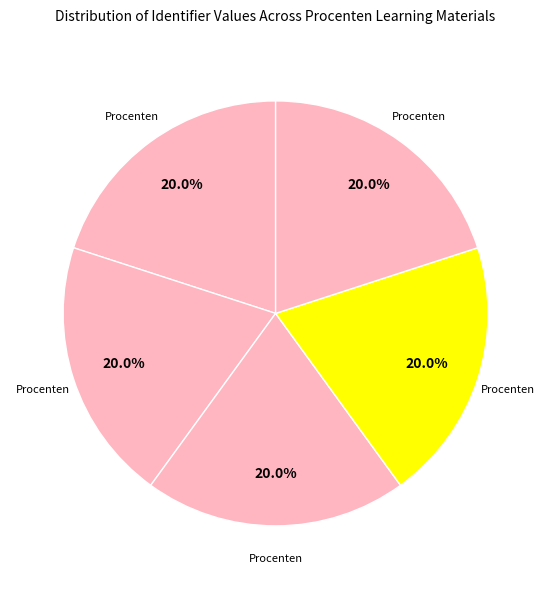

To the nearest percent, what is the difference between the largest and smallest slice percentages?

20%